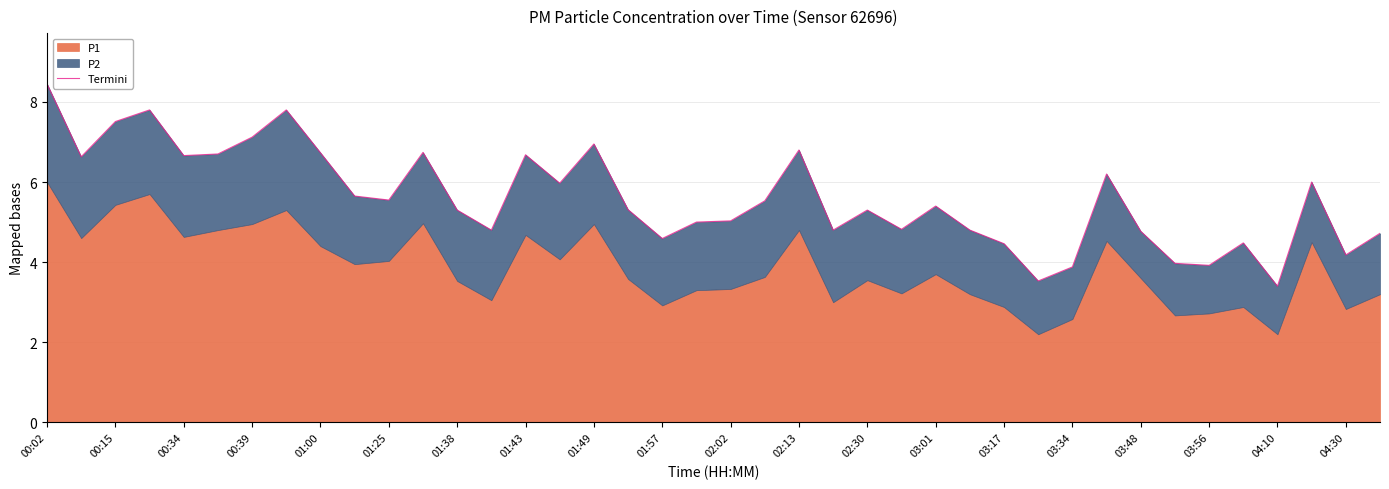

What is the sum of all values?

223.9